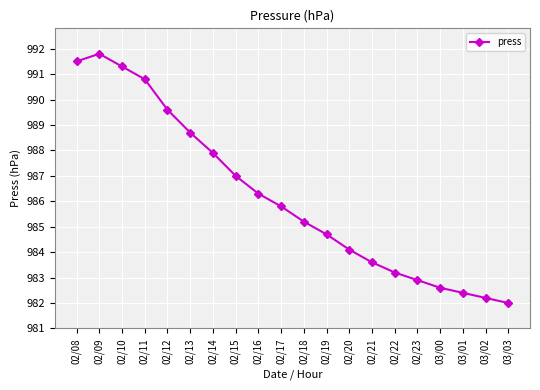

What is the ratio of the value at 02/17 to the value at 02/10?

1.0